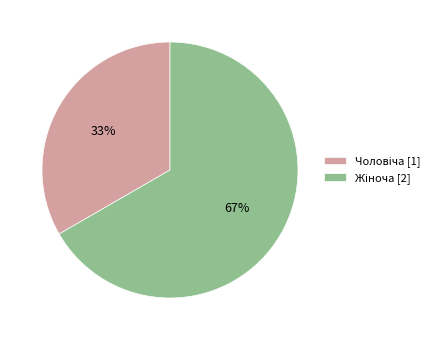

To the nearest percent, what is the average slice percentage?

50%